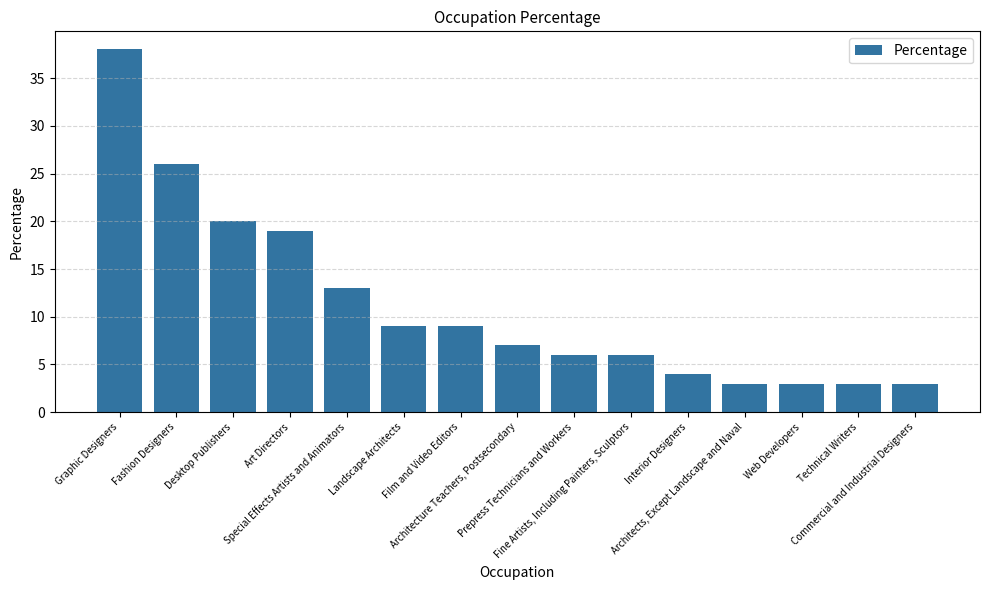

True or false: the data shows 9 at Landscape Architects.

True